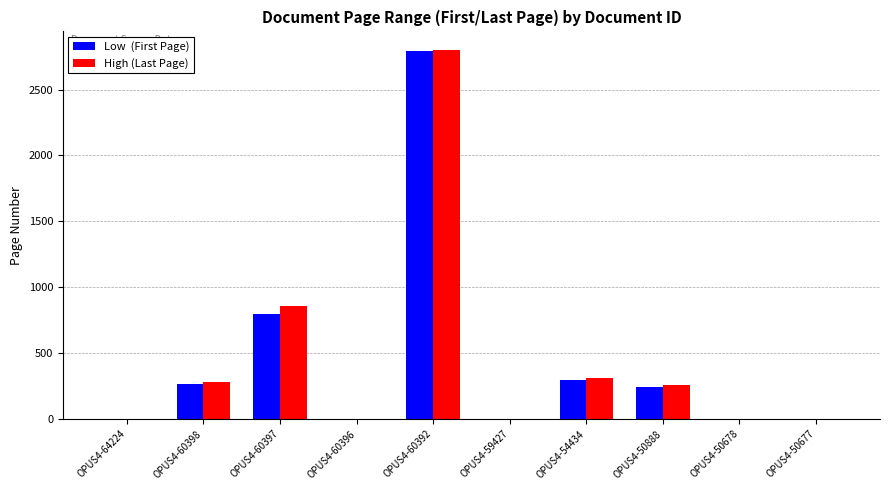

What is the greatest value displayed?

2801